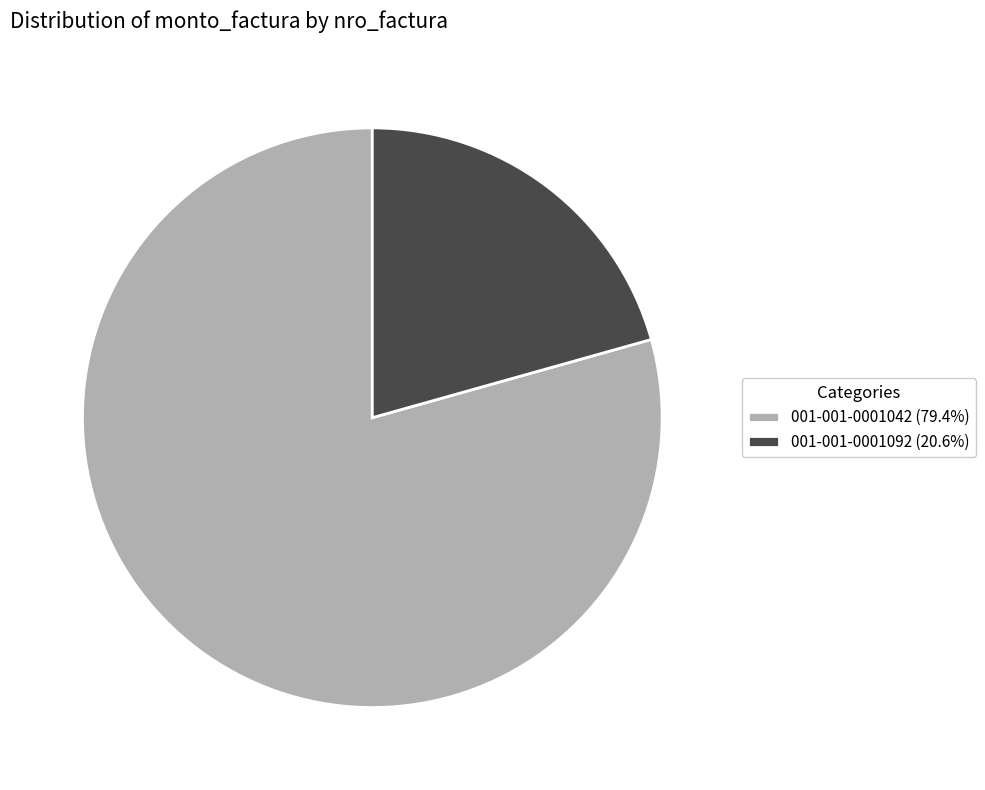

What is the smallest slice in the pie chart?

001-001-0001092